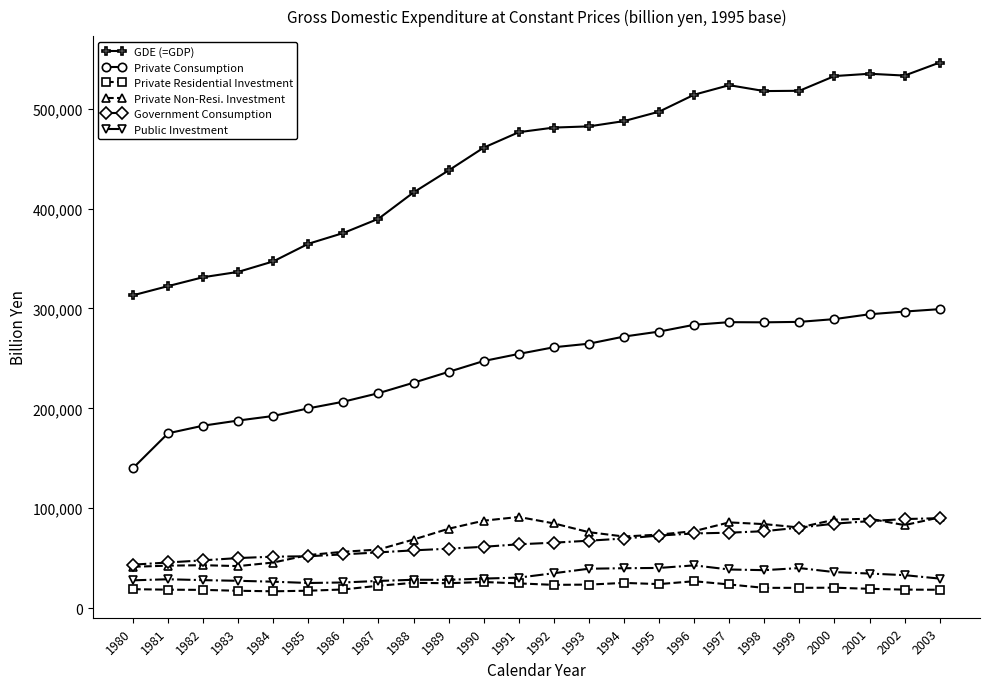

Does the chart have visible grid lines?

No